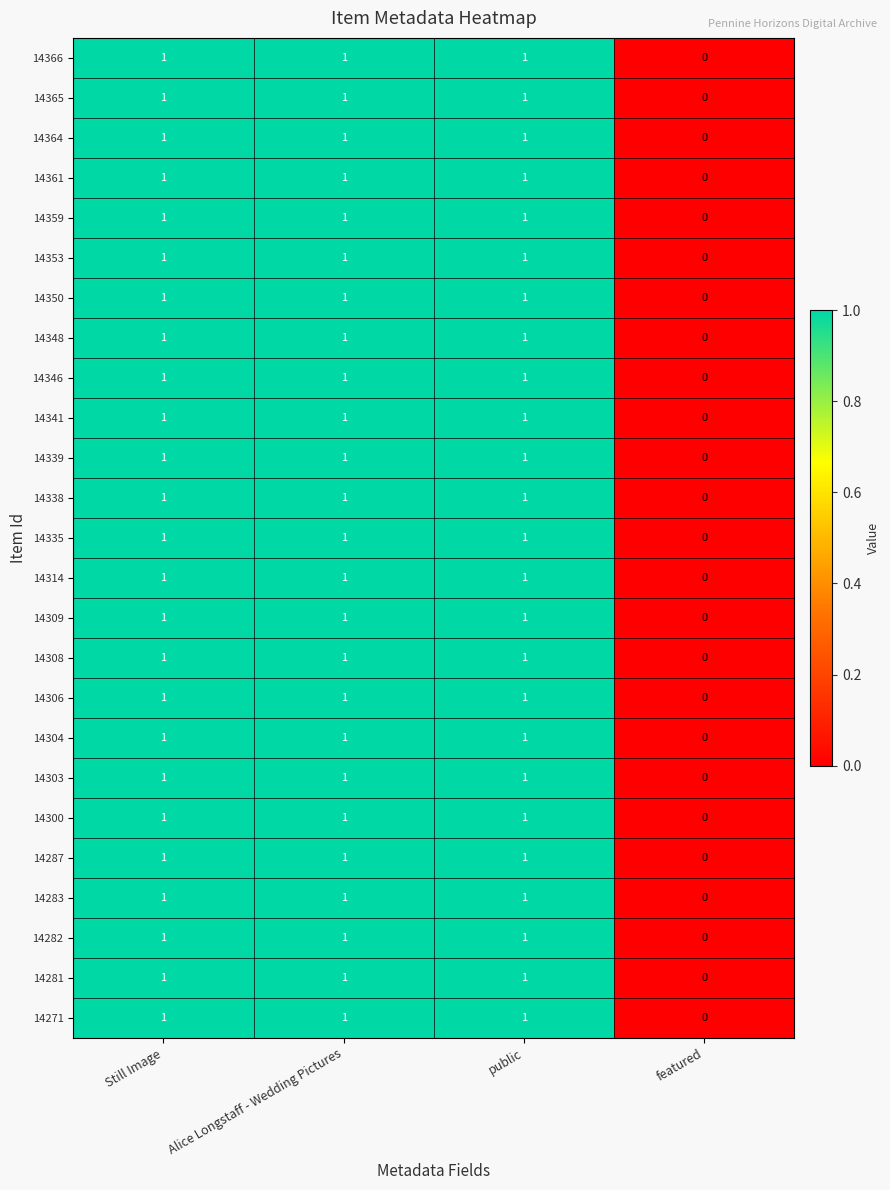

At which label does 14365 reach its minimum?

featured